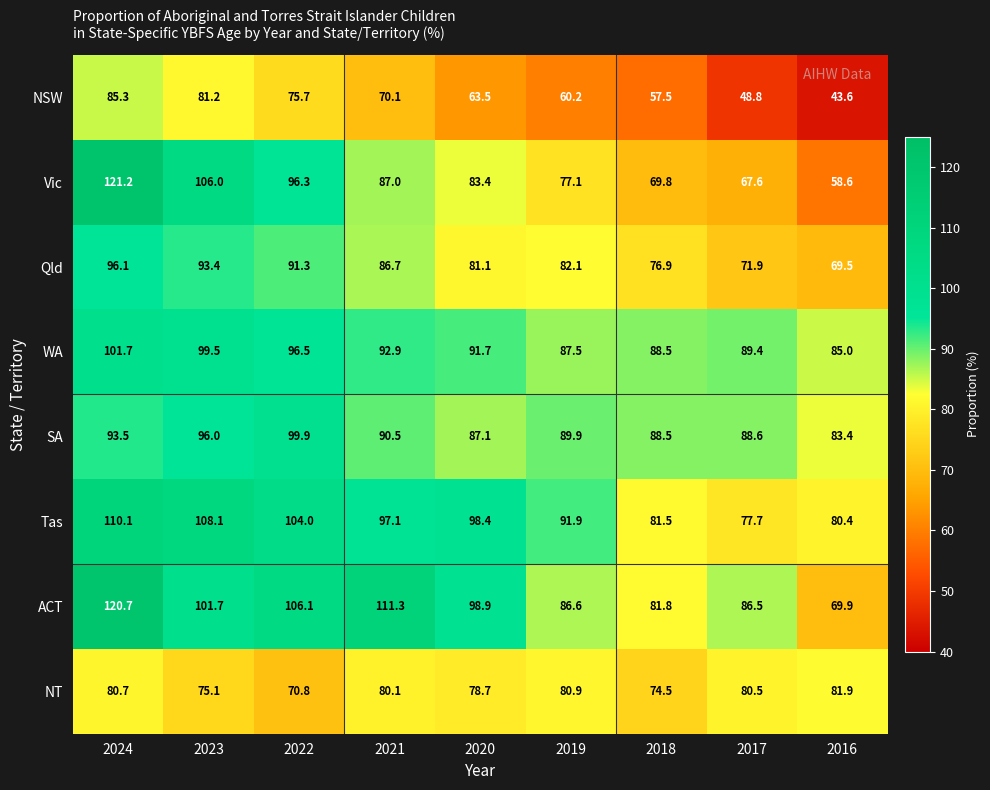

What is the difference between the maximum and minimum values in the SA series?

16.5